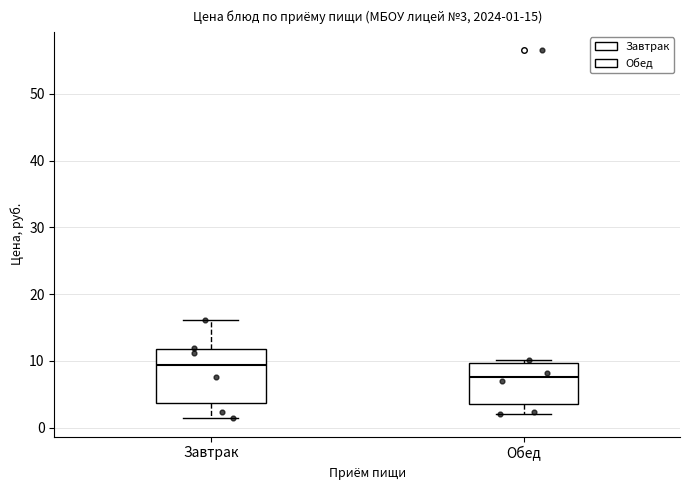

Which box is the tallest, from its lower edge to its upper edge?

Завтрак